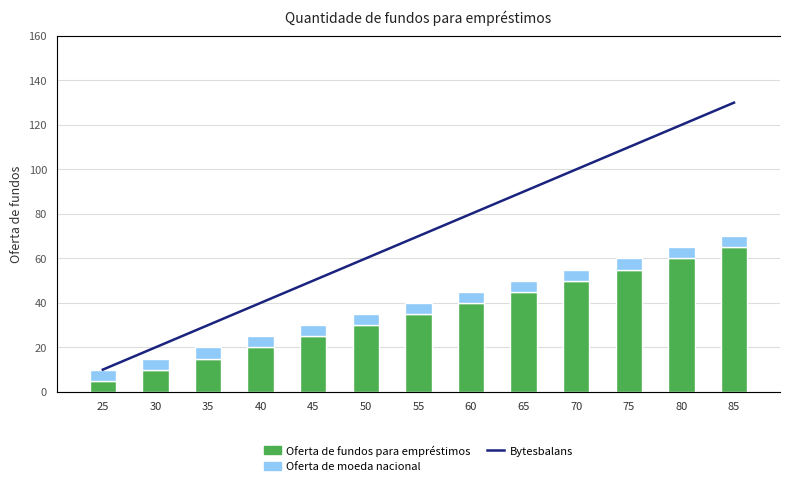

Are the bars horizontal?

No